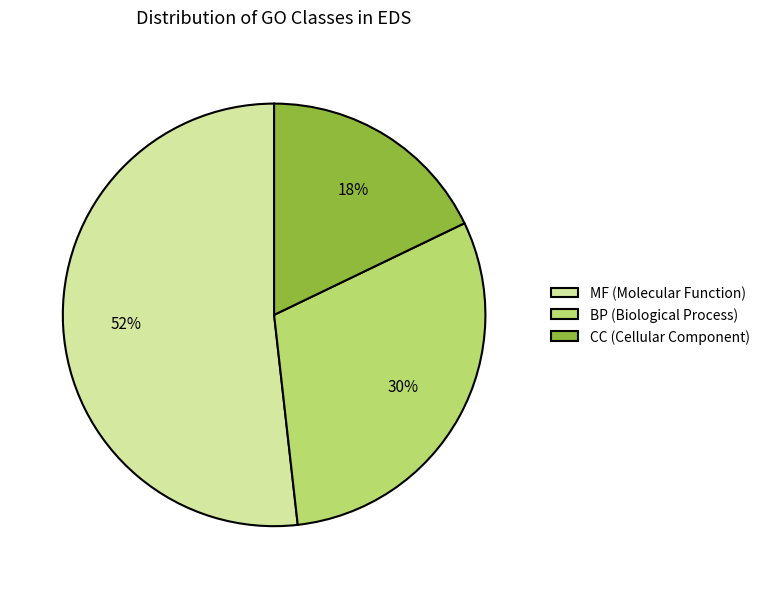

What percentage is the BP (Biological Process) slice, to the nearest percent?

30%